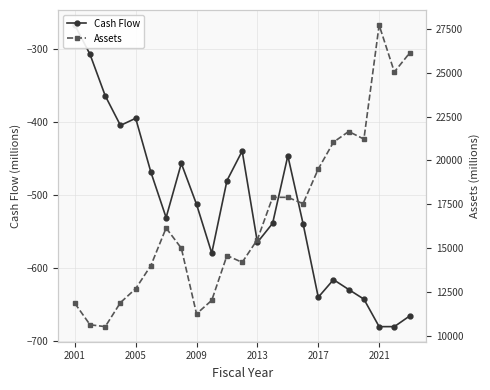

At which label does Cash Flow first exceed -530?

2001